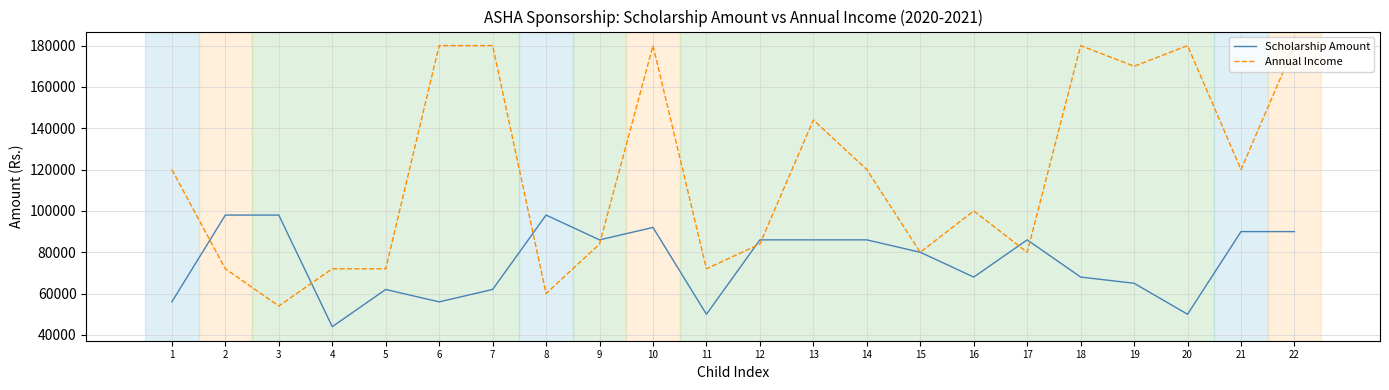

What value does the Annual Income series have at 8, to the nearest 100?

60000